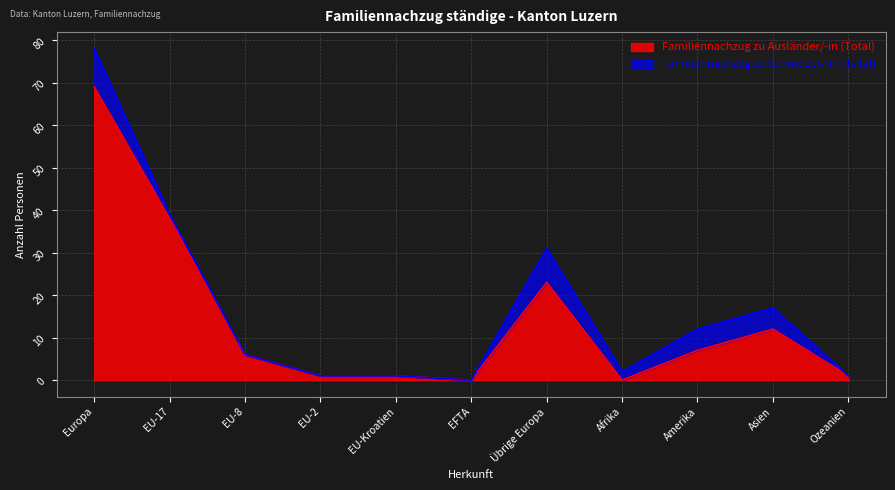

How many points are higher than both their immediate neighbors (excluding endpoints)?

2